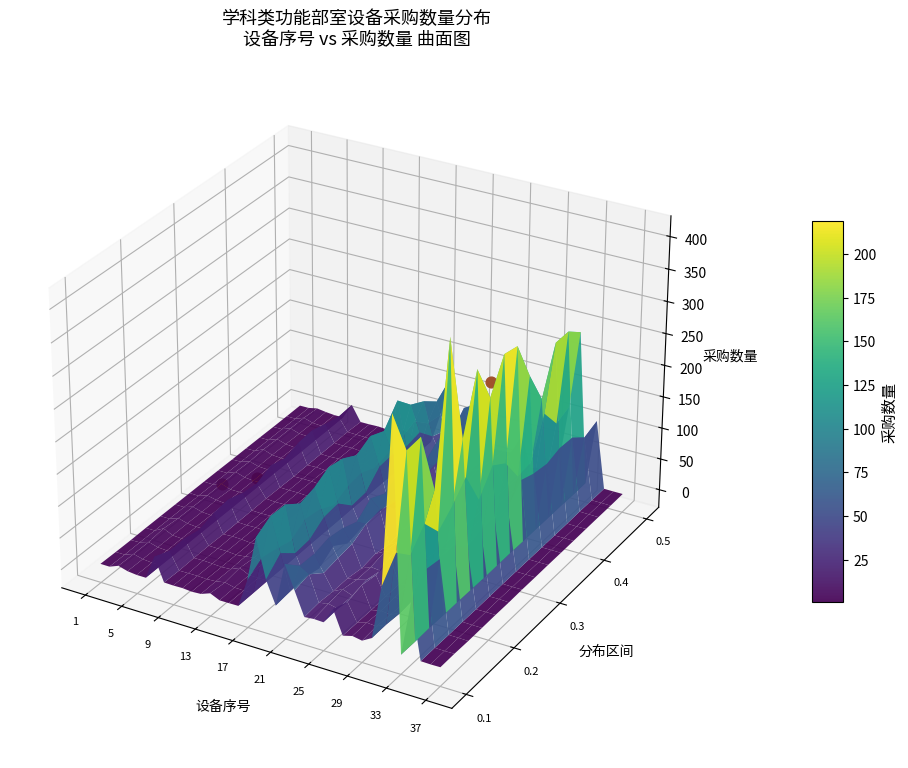

What is the smallest value displayed?

1.0